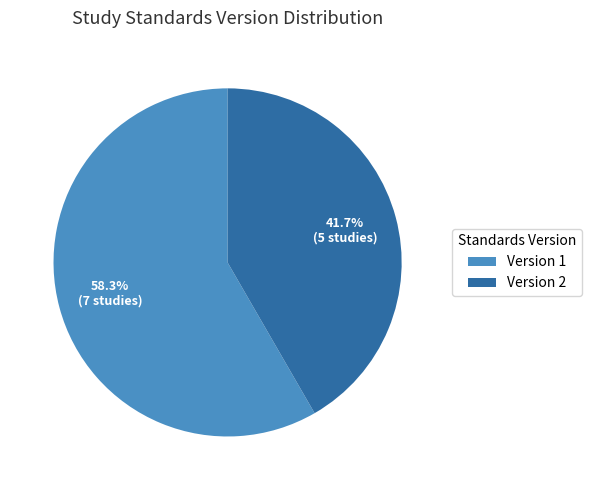

What is the smallest slice in the pie chart?

Version 2